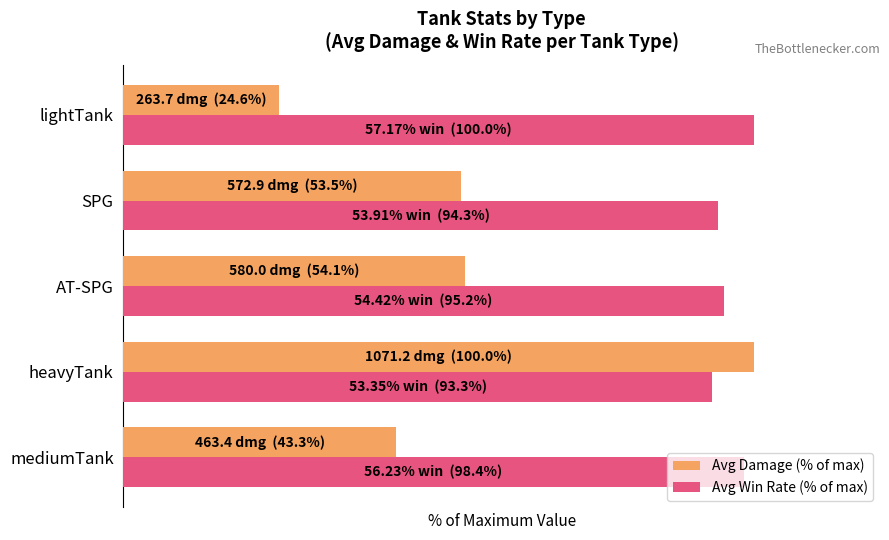

What is the highest value of the Avg Win Rate (% of max) series?

100.0